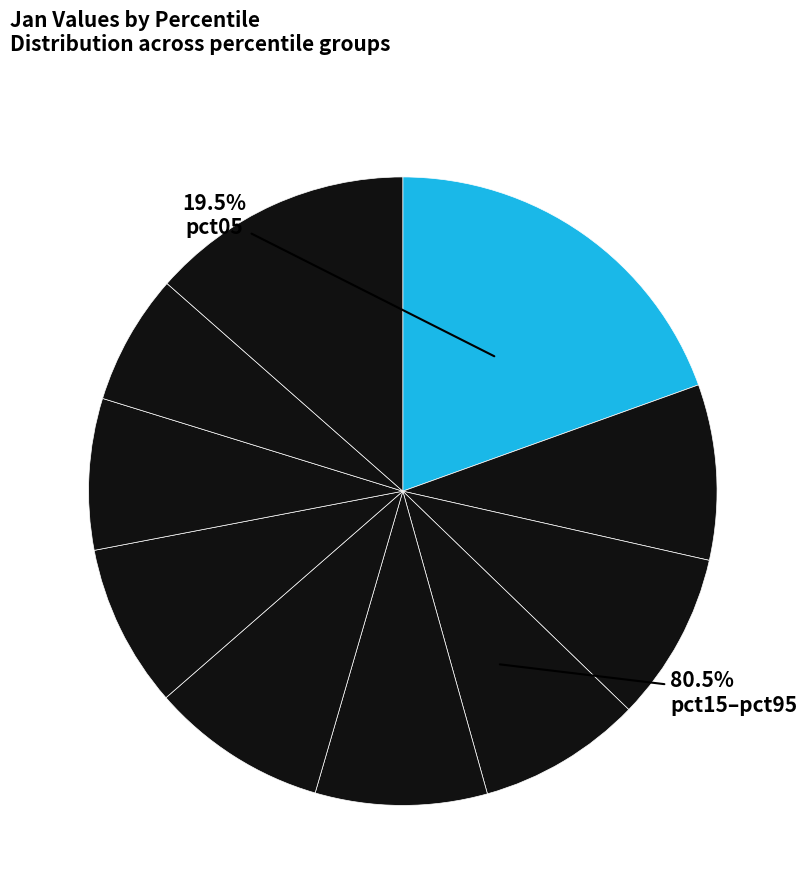

The pct65 slice represents 1% of the pie. True or false?

False